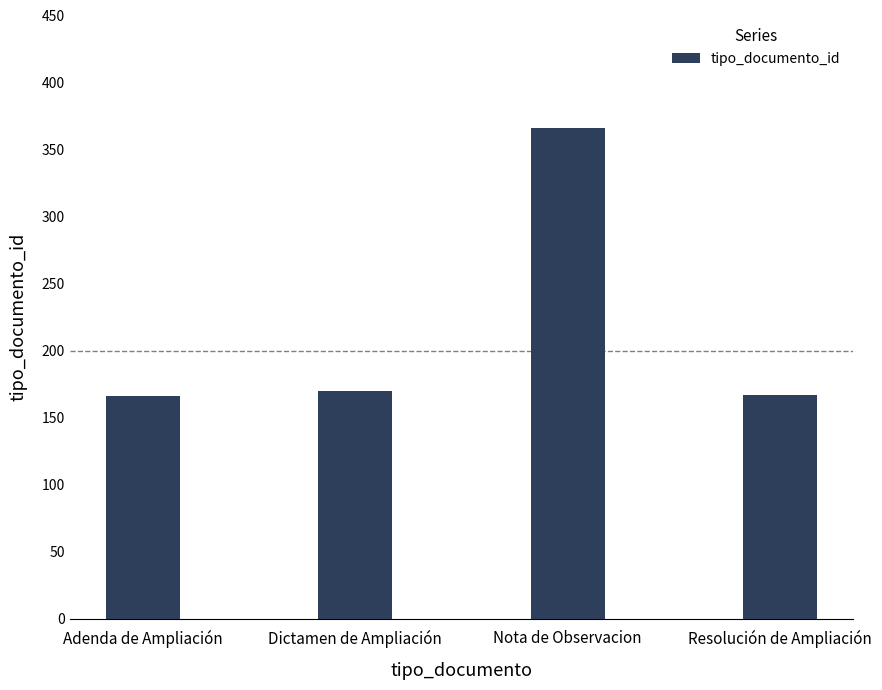

What is the value of the 2nd bar from the left?

170